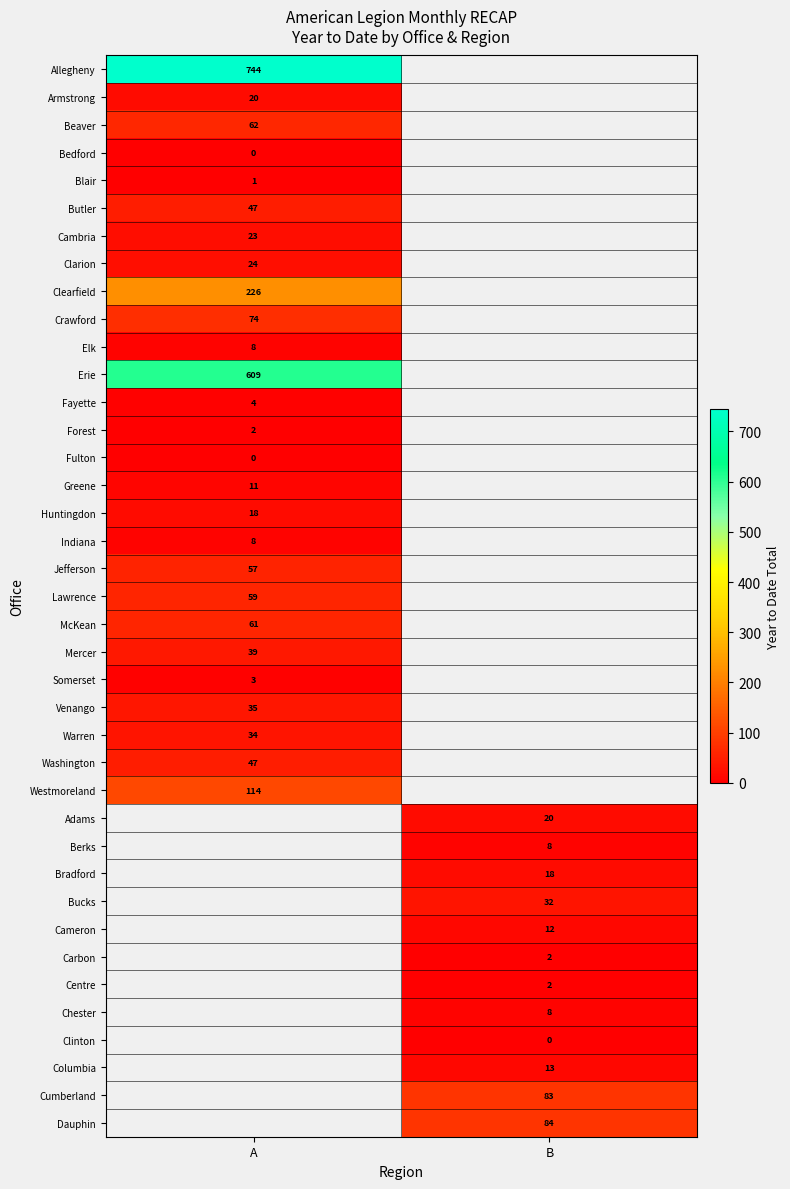

True or false: Cumberland has a value of 124 at B.

False